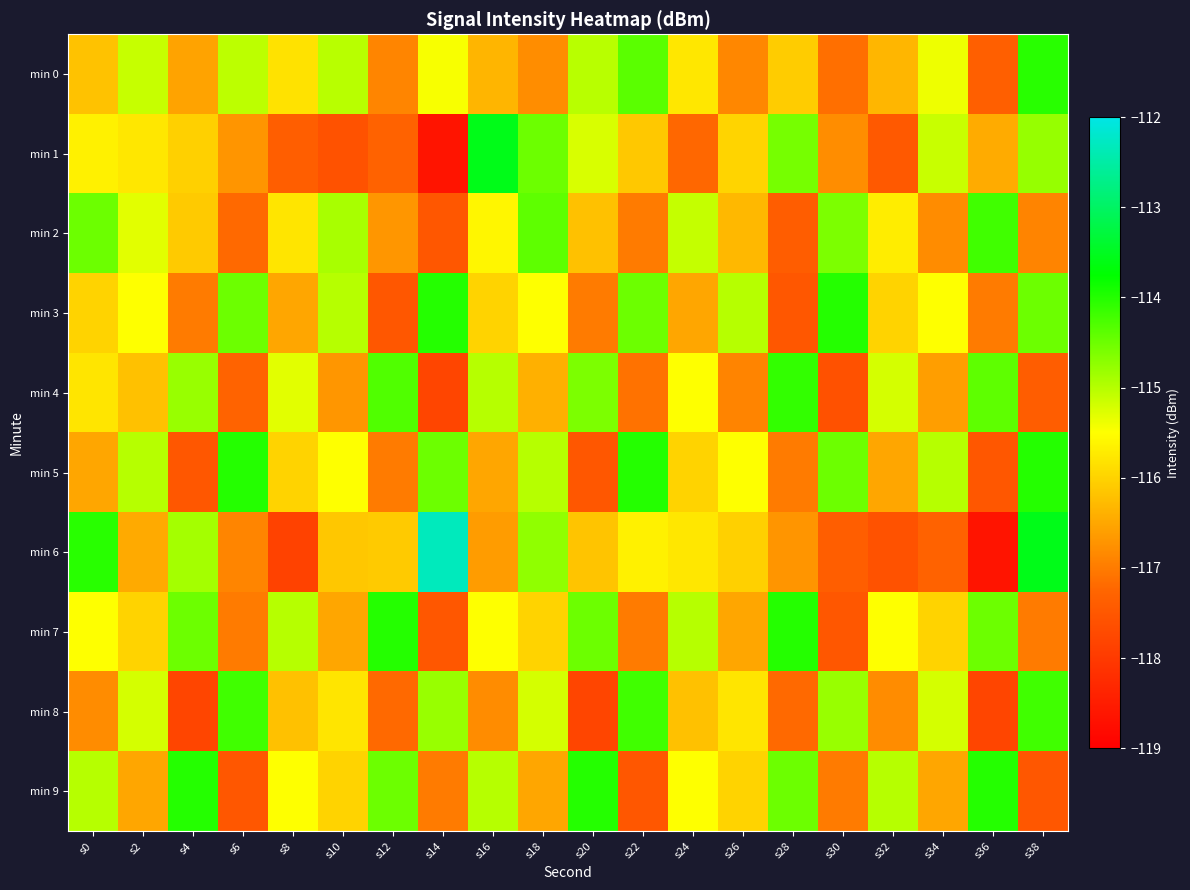

Which series has the largest range (max minus min)?

min 6